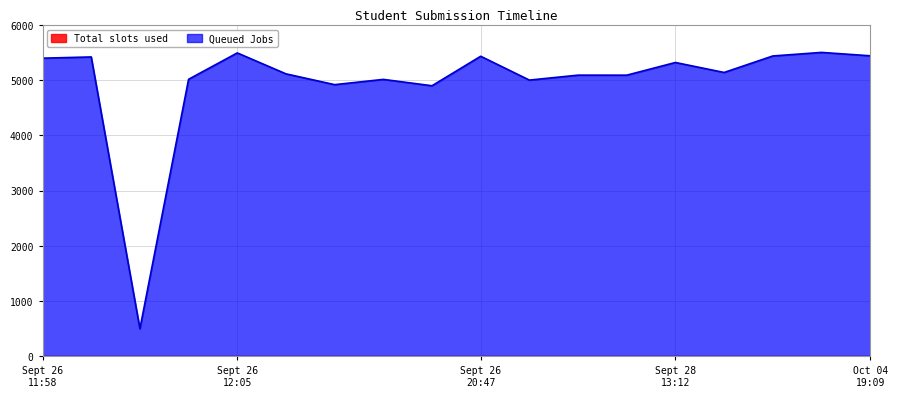

How many interior local peaks (higher than both neighbors) does the data have?

7